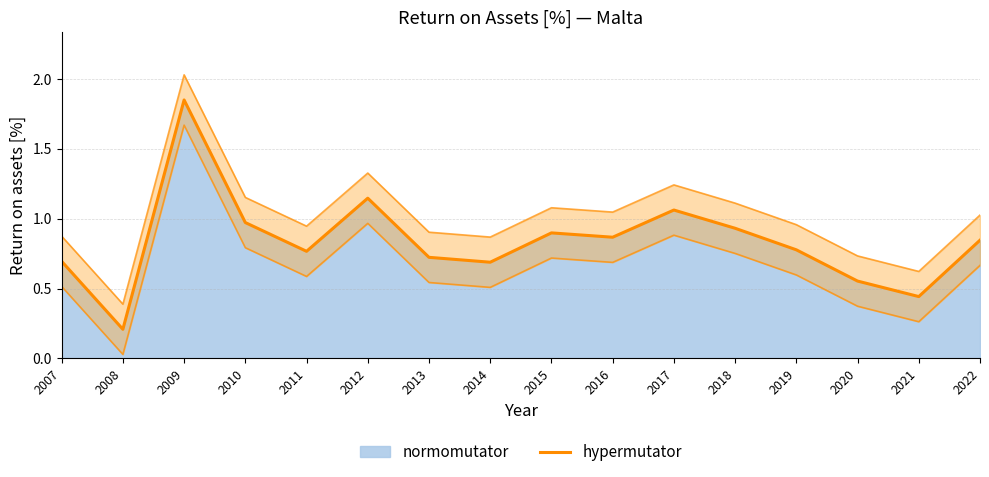

The chart shows a value of 1.9 at 2017. True or false?

False